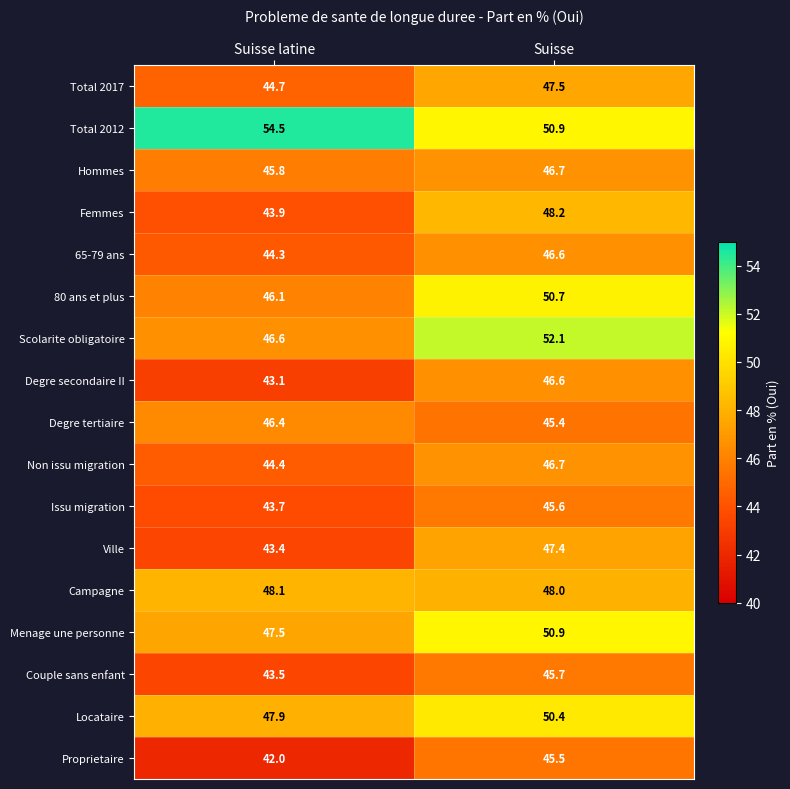

What is the sum of the Degre tertiaire values at Suisse latine and Suisse?

91.8